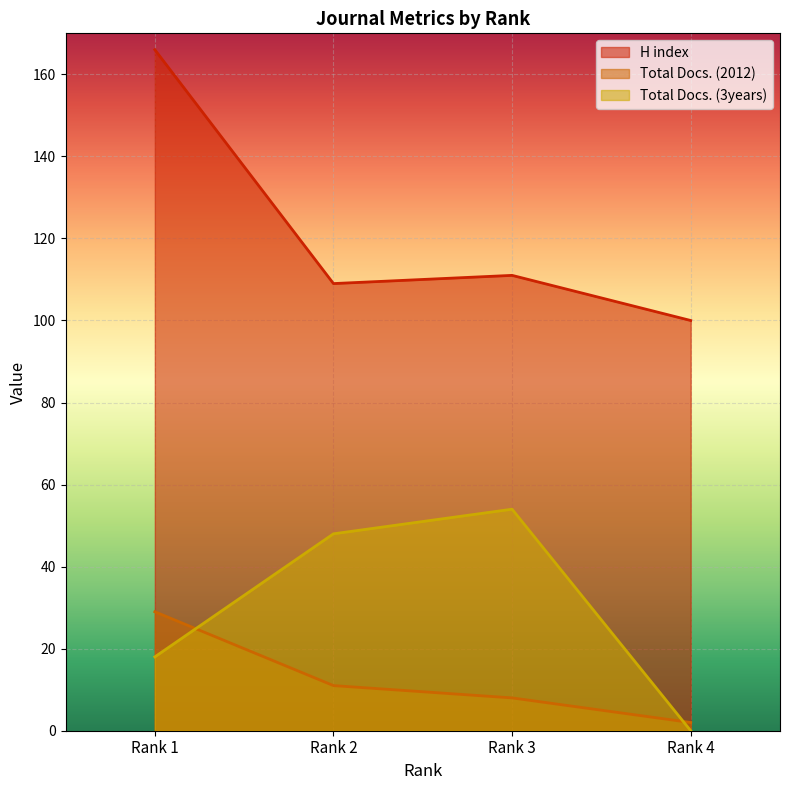

True or false: Total Docs. (3years) has a value of 81 at Rank 3.

False